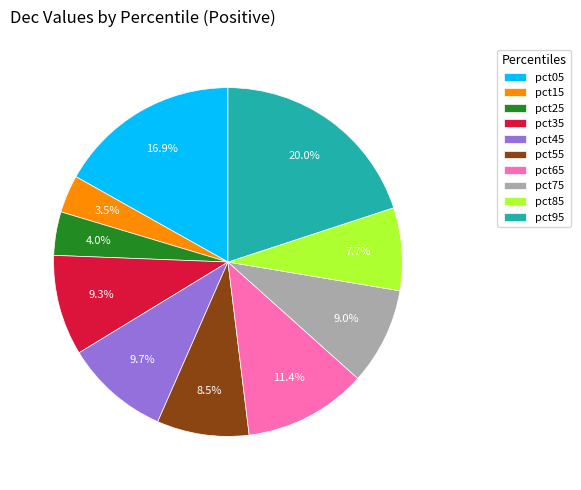

To the nearest percent, what portion does pct35 represent?

9%